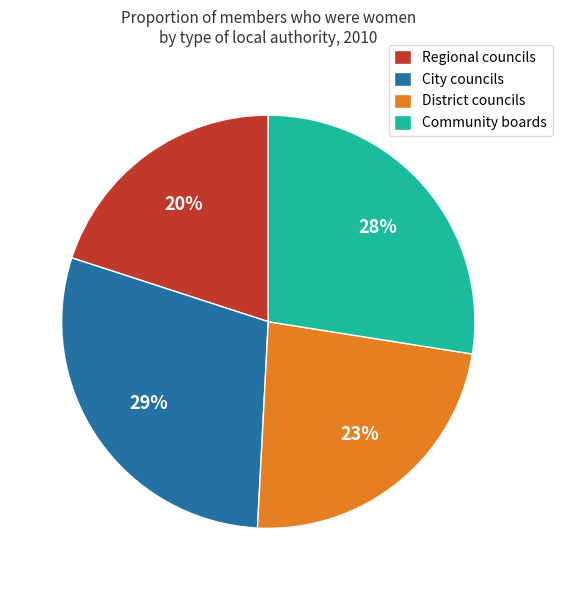

To the nearest percent, what is the difference between the largest and smallest slice percentages?

9%